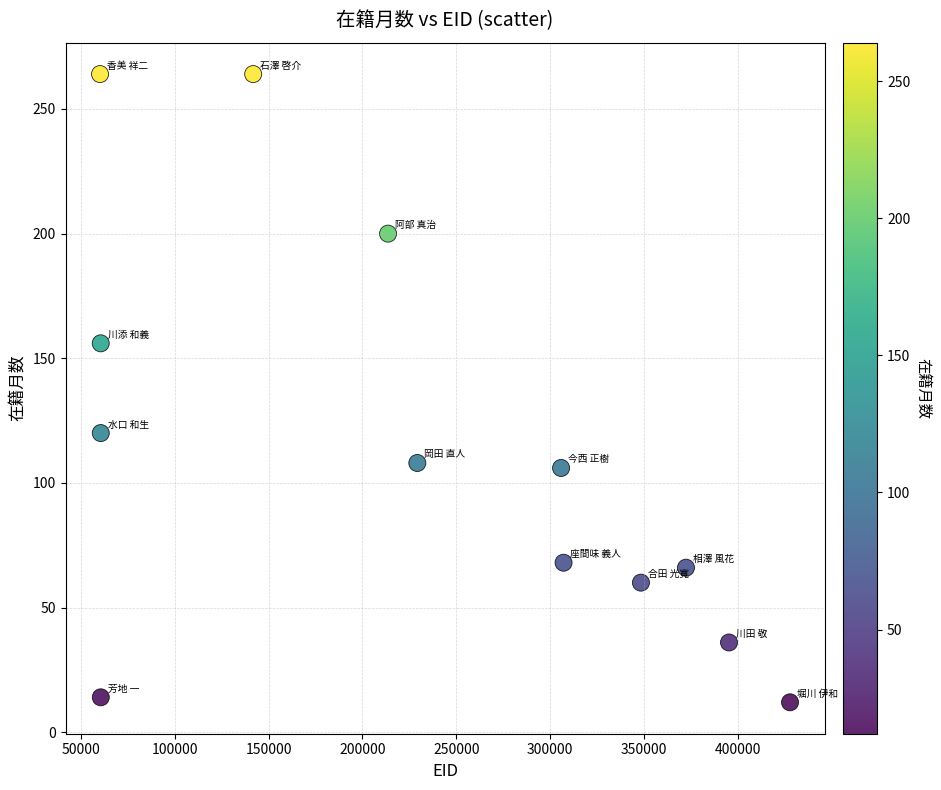

What is the range of X values (max minus min)?

367465